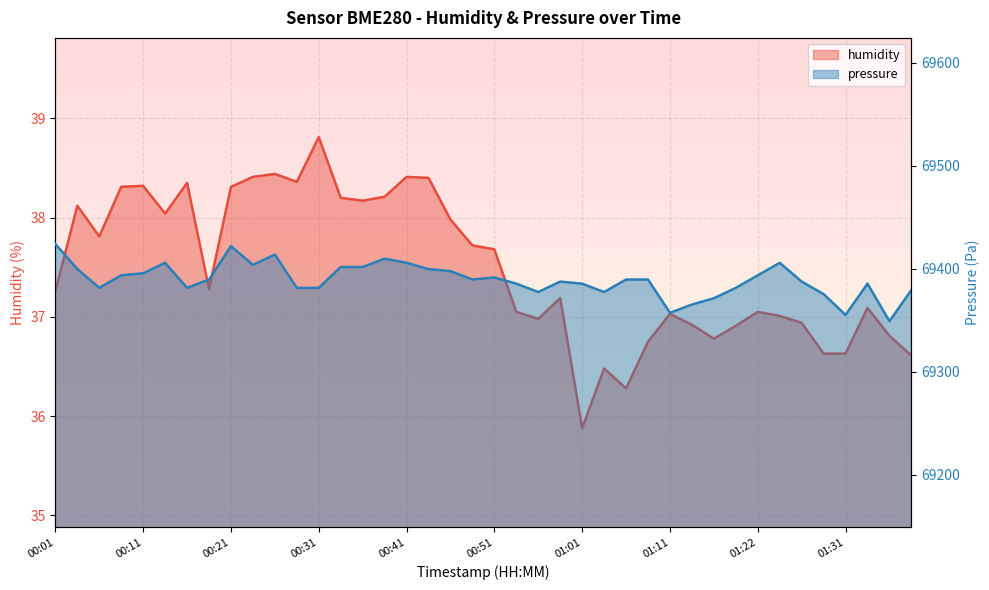

What is the minimum value for humidity?

35.9